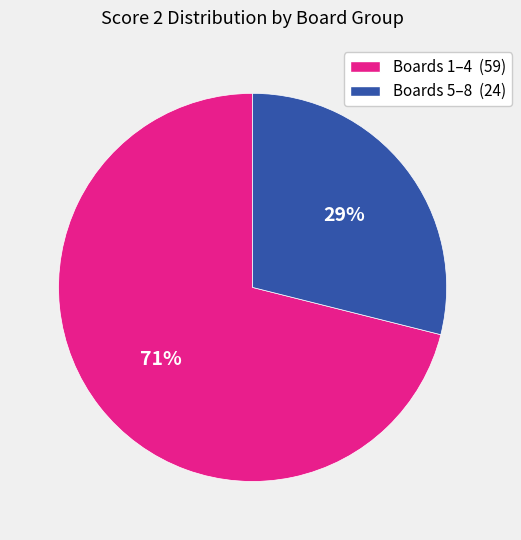

Does any single category account for the majority?

Yes